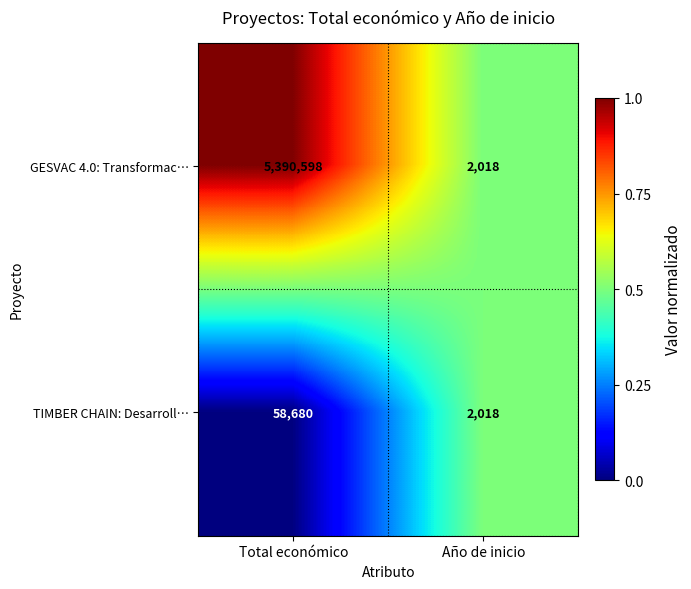

Rank the series by their maximum value, from lowest to highest.

TIMBER CHAIN: Desarroll…, GESVAC 4.0: Transformac…